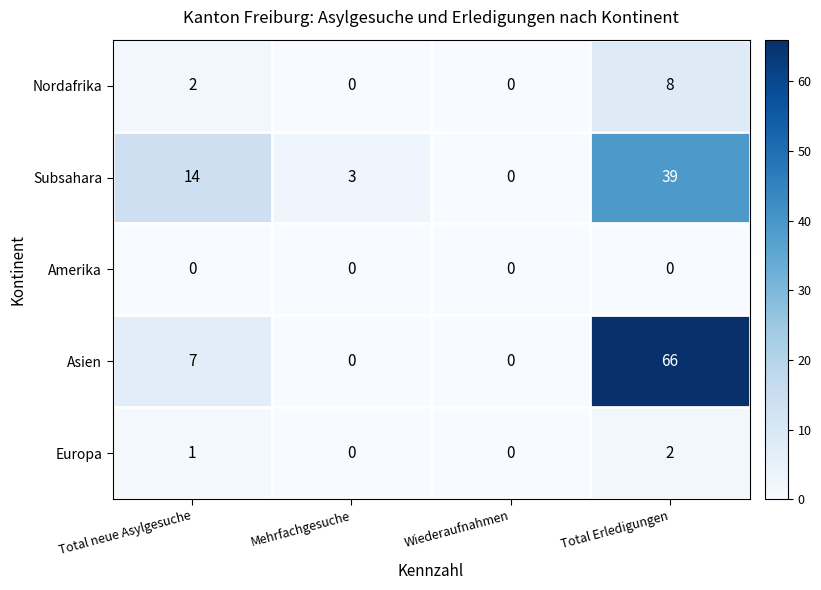

What is the difference between the Asien values at Total Erledigungen and Total neue Asylgesuche?

59